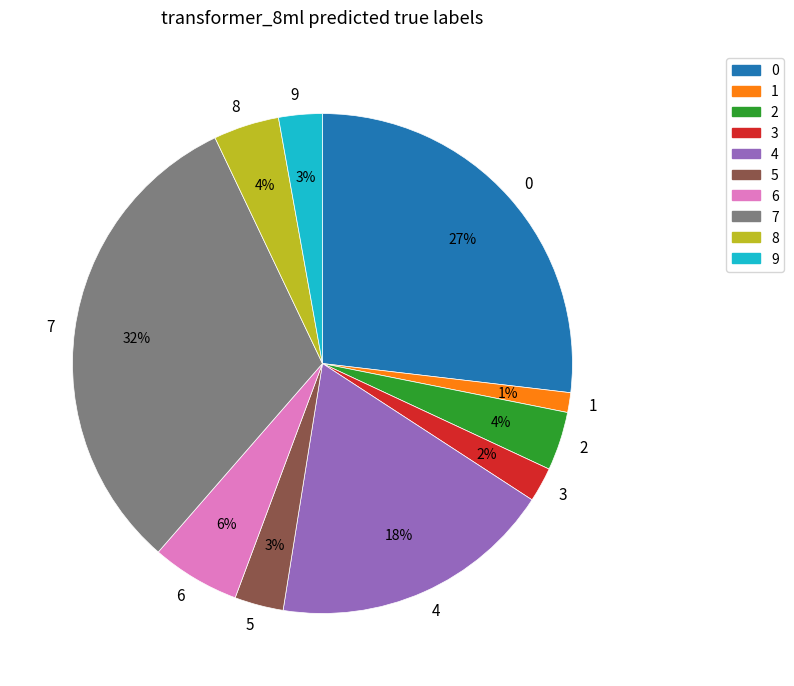

What is the smallest slice in the pie chart?

1